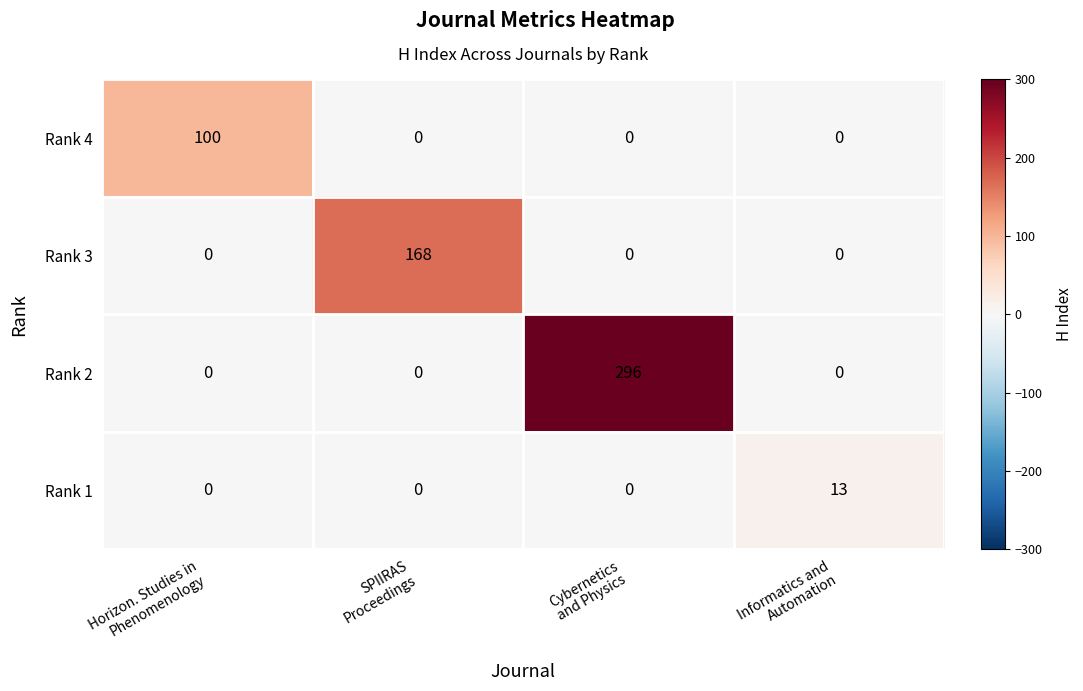

Rank the series by their maximum value, from lowest to highest.

Rank 1, Rank 4, Rank 3, Rank 2